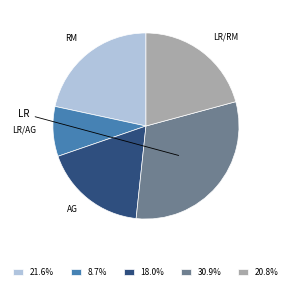

Does any single category account for the majority?

No